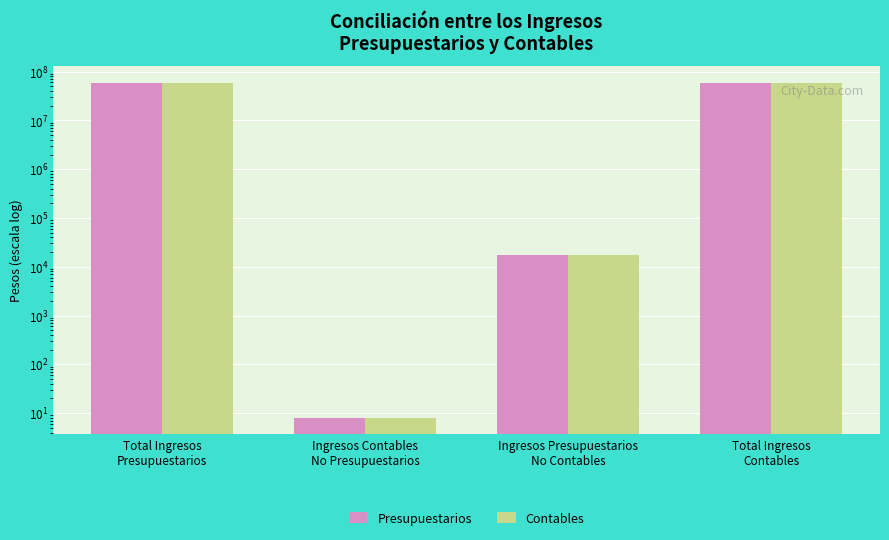

What are all the series names shown in the legend?

Presupuestarios, Contables